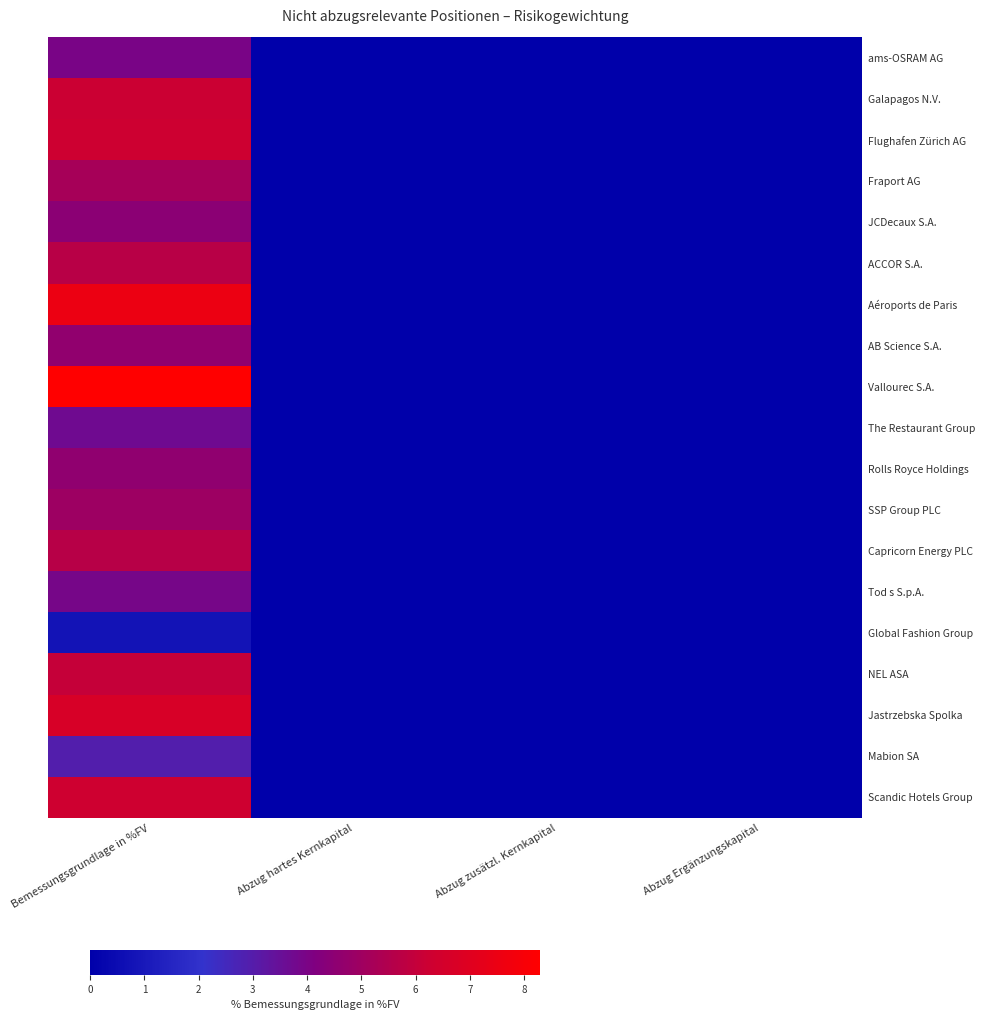

Which series has the largest total across all categories?

Vallourec S.A.